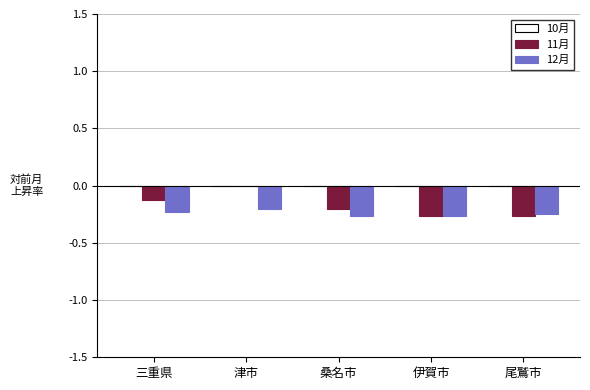

The value of 12月 at 津市 is -0.2. True or false?

True